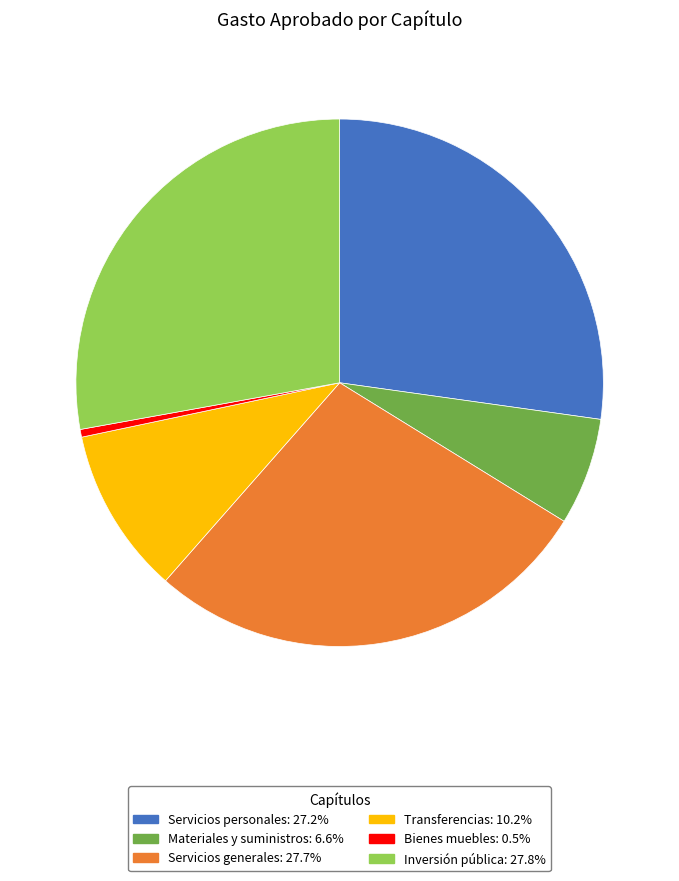

Which has a higher value, Servicios generales or Materiales y suministros?

Servicios generales